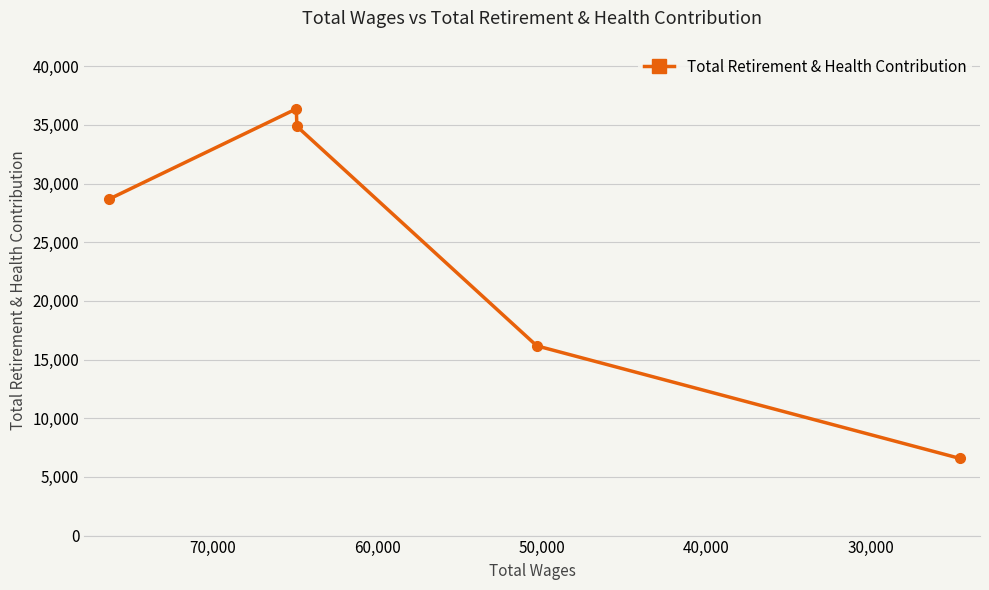

What is the average value?

24538